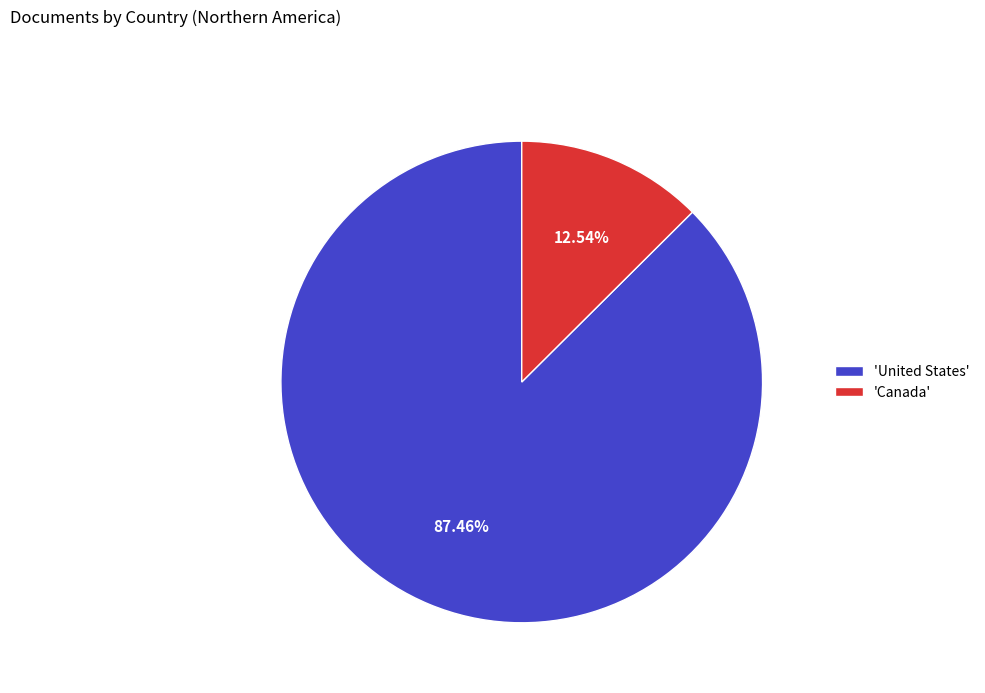

To the nearest percent, what is the difference between the largest and smallest slice percentages?

75%